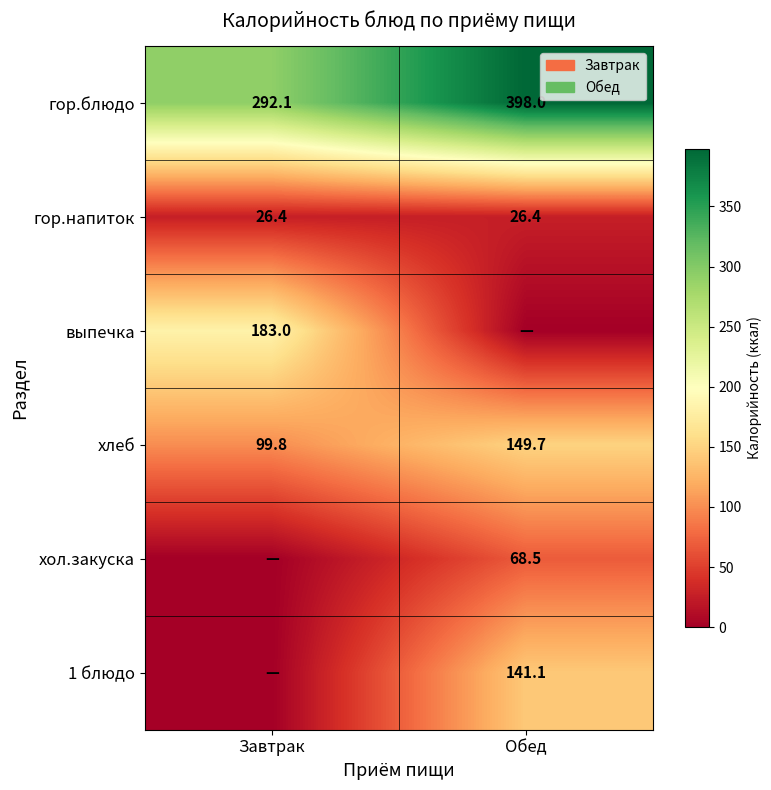

What is the total value across all series at Обед?

783.6